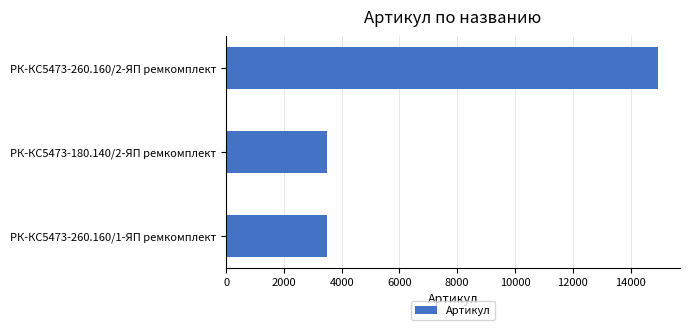

What is the sum of all values?

21947